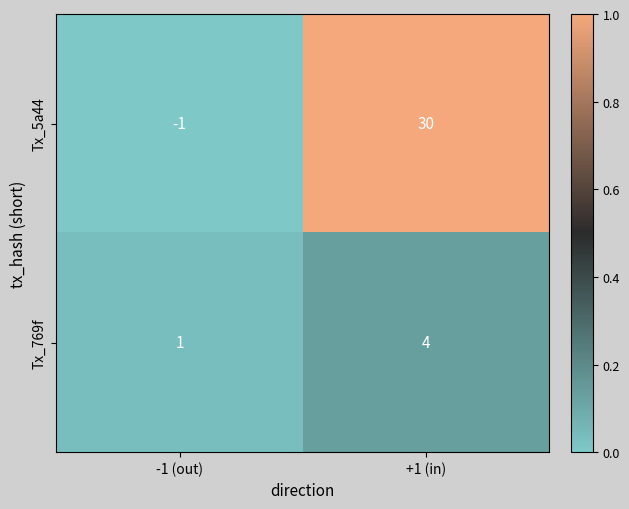

List the labels in order of Tx_769f value, largest first.

+1 (in), -1 (out)